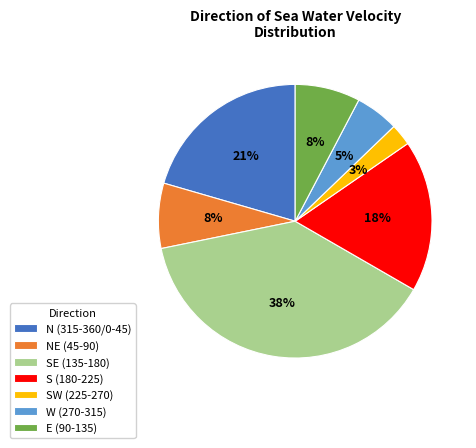

To the nearest percent, what percentage of the pie is S (180-225)?

18%